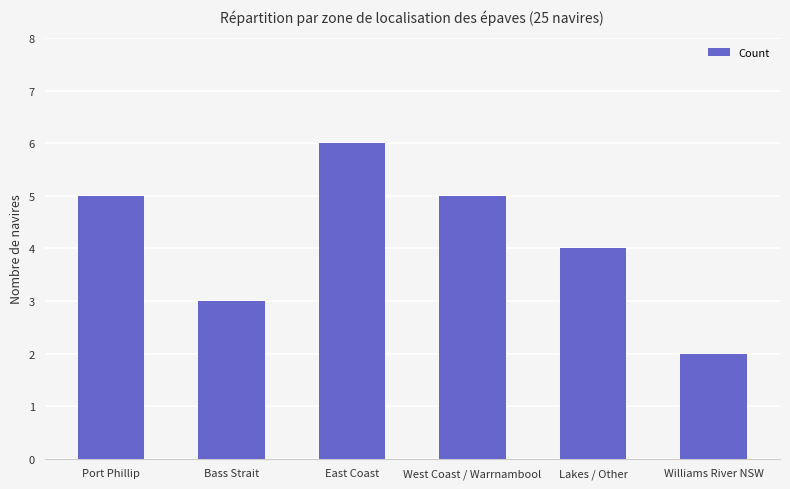

Which has a higher value, Williams River NSW or Port Phillip?

Port Phillip